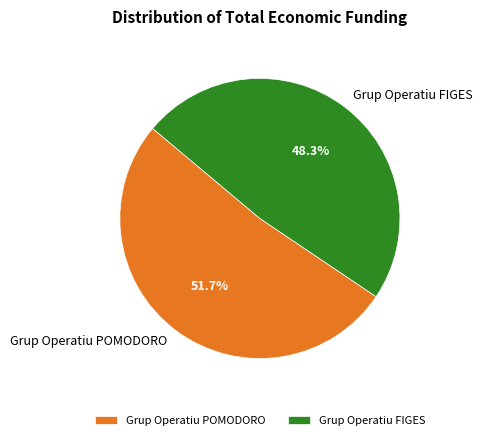

Is there a majority slice in this chart?

Yes